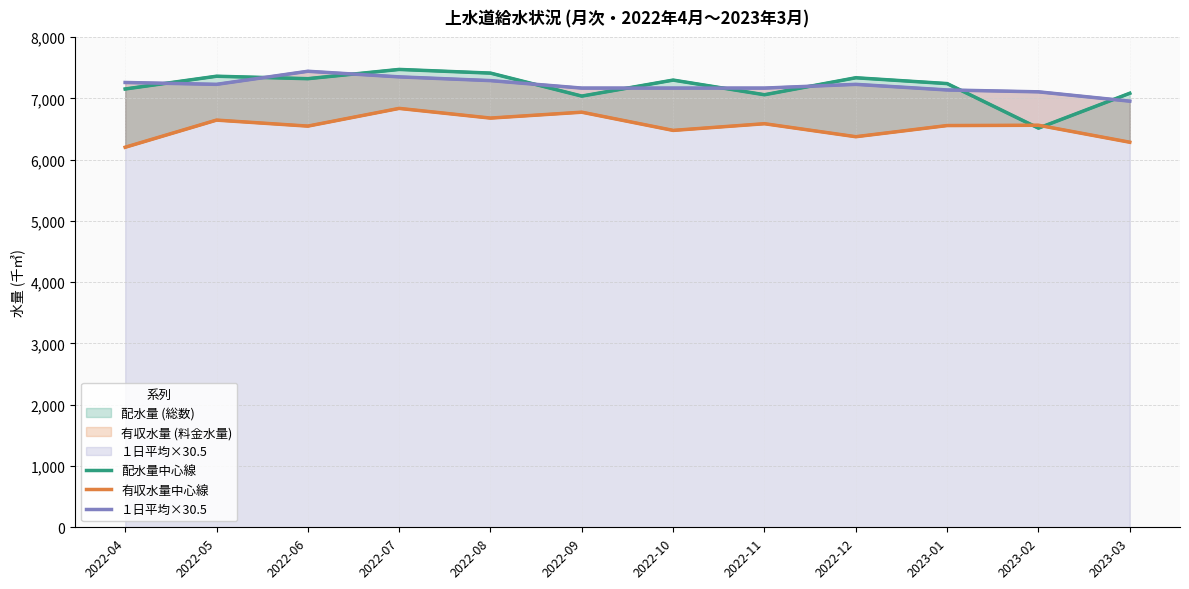

What is the smallest value displayed?

6202.0